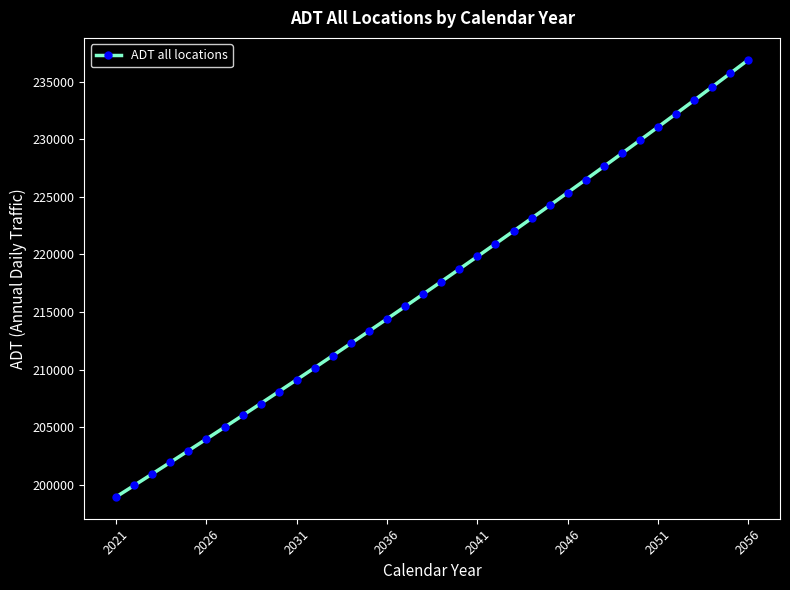

What is the greatest value displayed?

236893.1